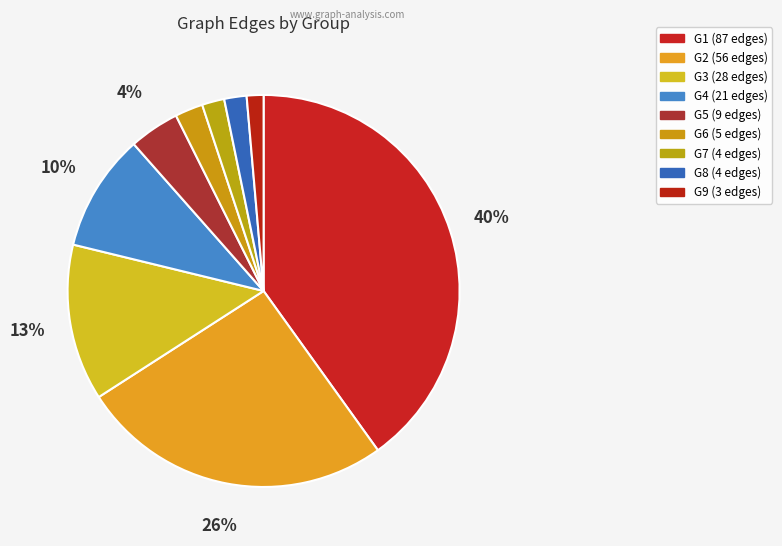

How many segments does this pie chart have?

9